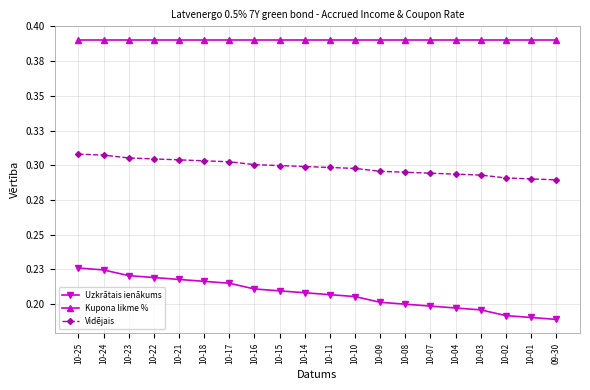

Which series has the widest spread of values?

Uzkrātais ienākums